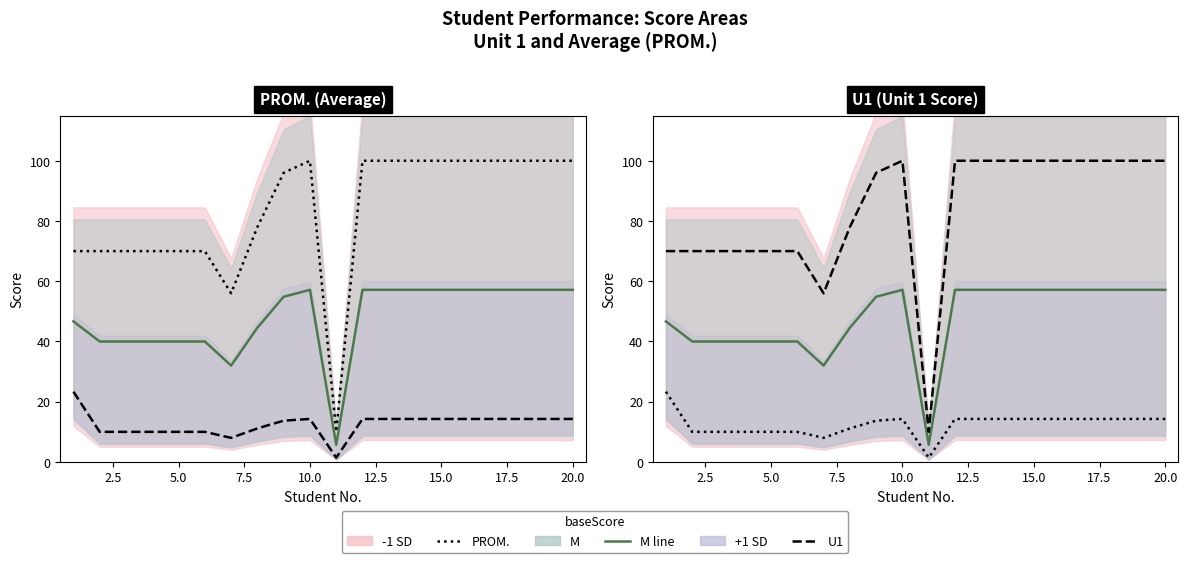

What is the greatest value displayed?

100.0